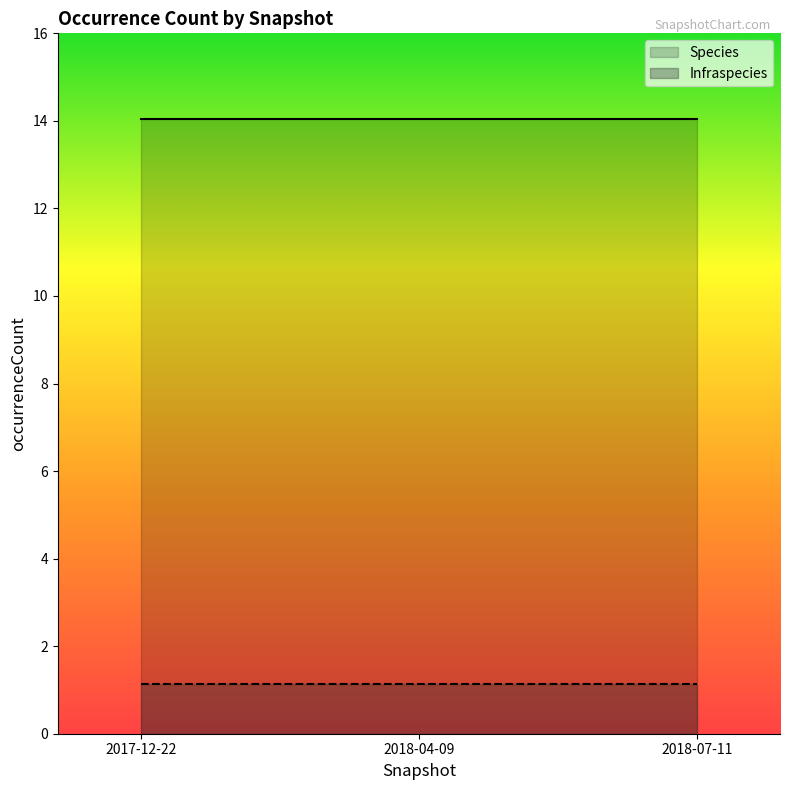

Read the Species value at 2018-04-09.

14040